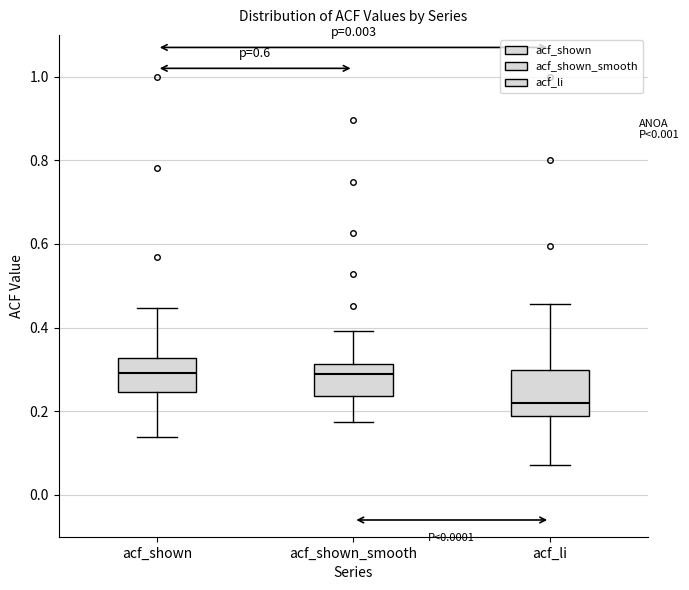

Where is the lower edge of the box for acf_shown on the y-axis? The values are not printed on the chart, so give them approximately, as read against the axis.

0.24